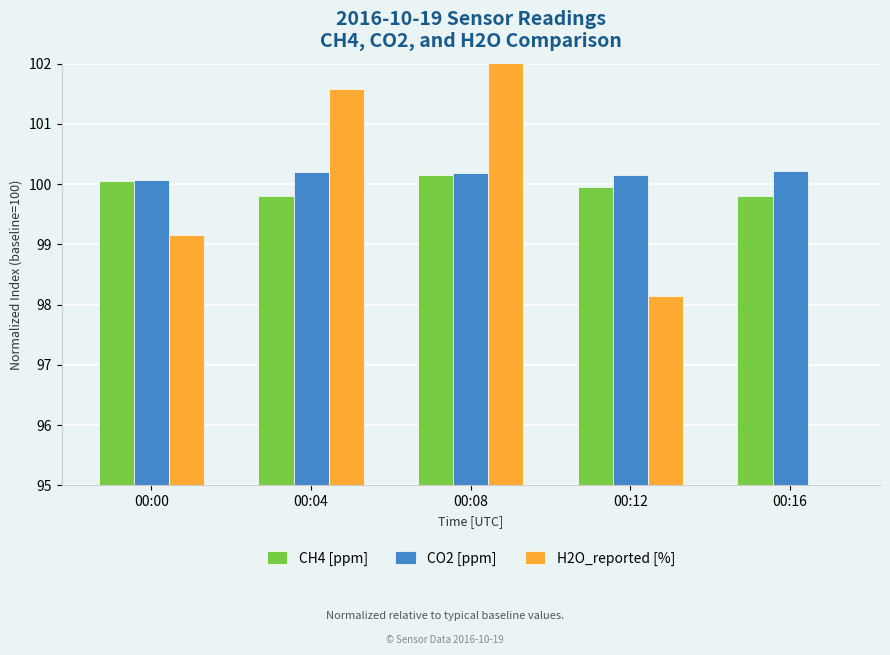

What is the total value across all series at 00:16?

294.3